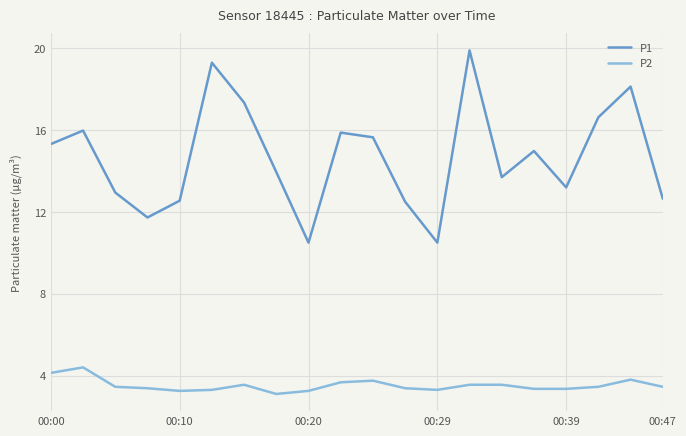

Rank the series by their average value, from highest to lowest.

P1, P2